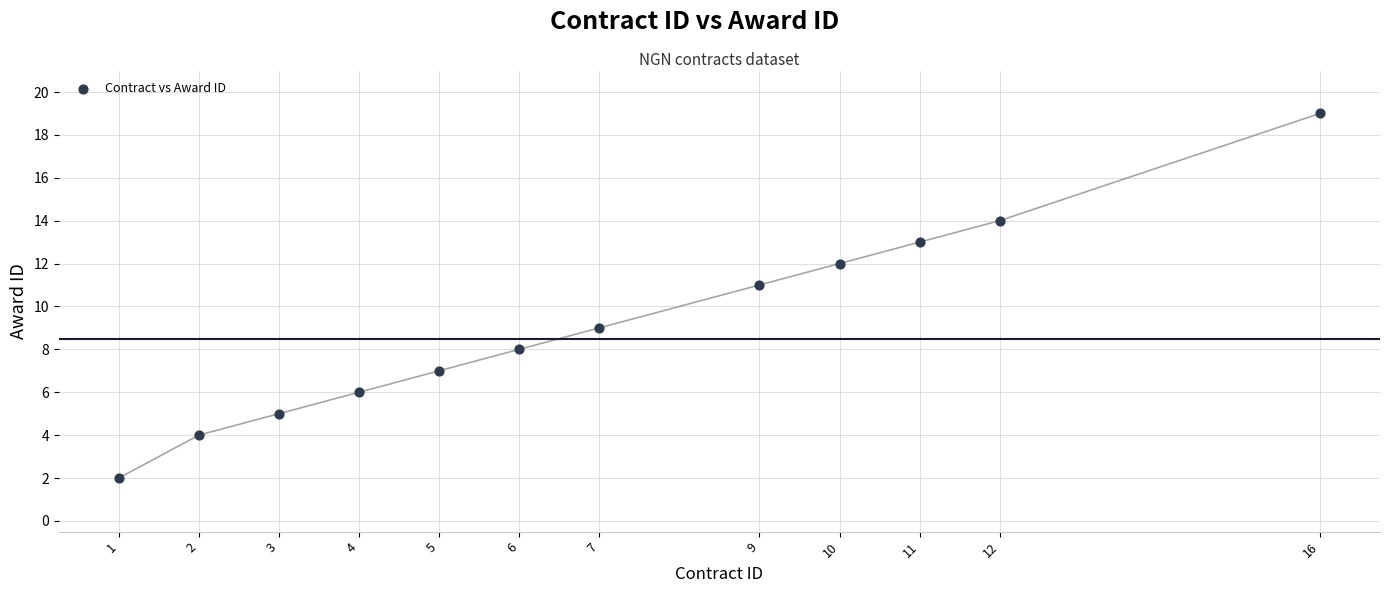

What is the average Y value?

9